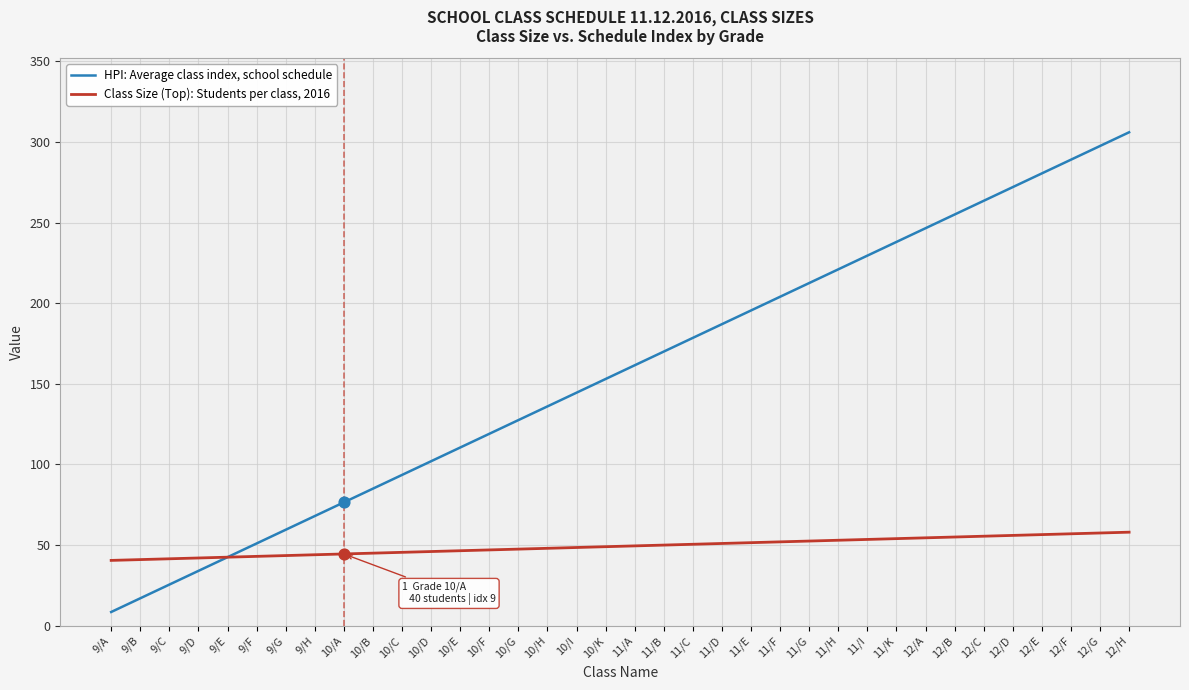

At which category is the sum across all series the highest?

12/H